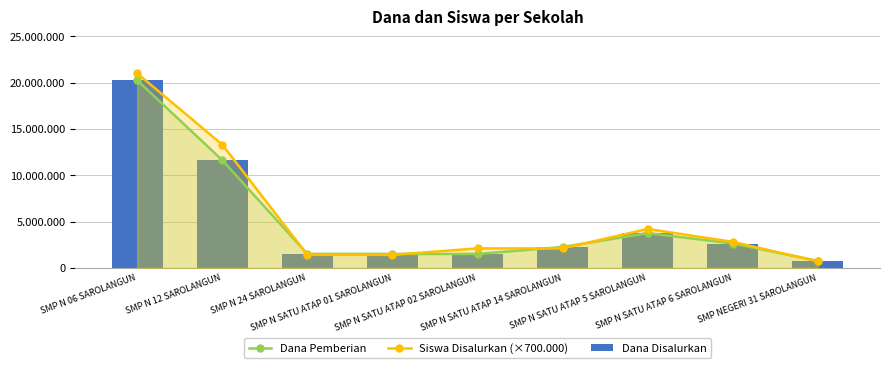

What position from the left is SMP N SATU ATAP 5 SAROLANGUN?

7